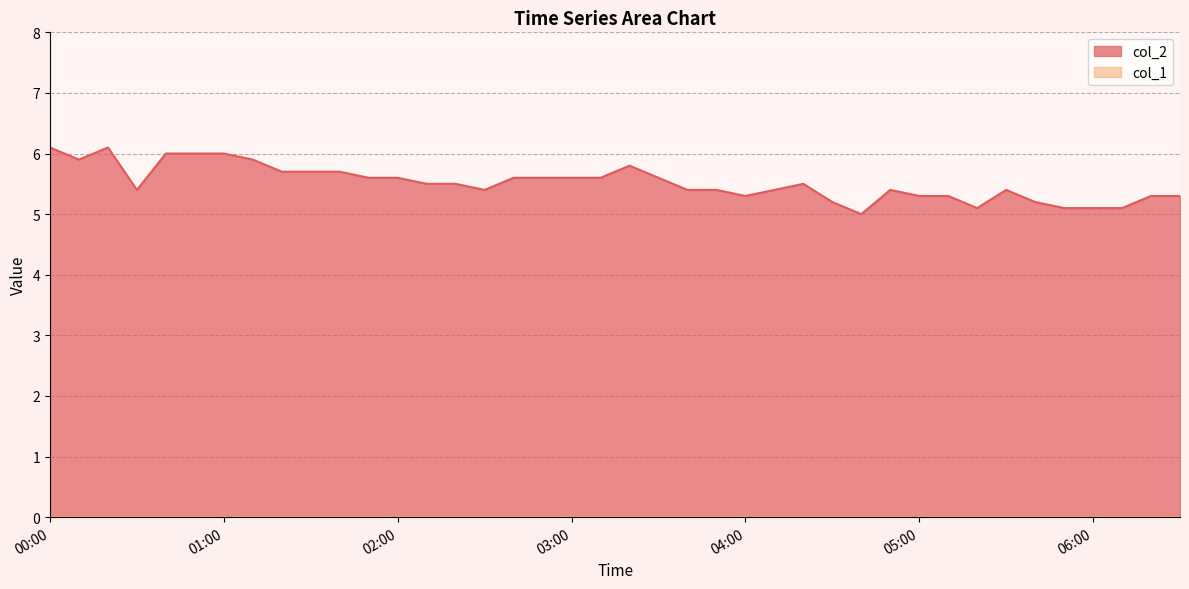

What is the maximum value shown in the chart?

6.1